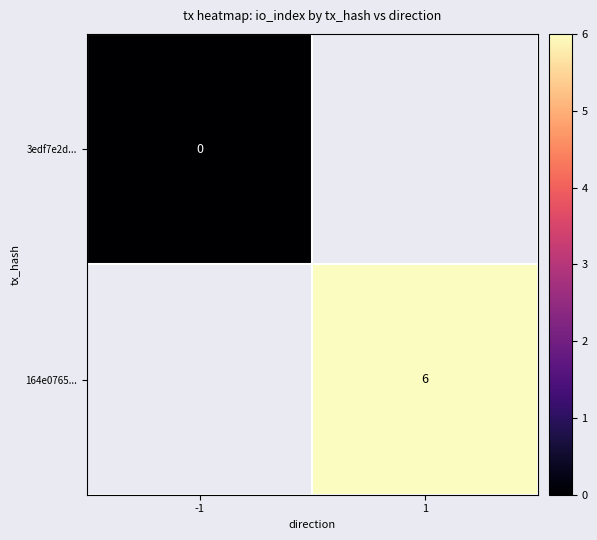

Which label corresponds to the largest value in the chart?

1